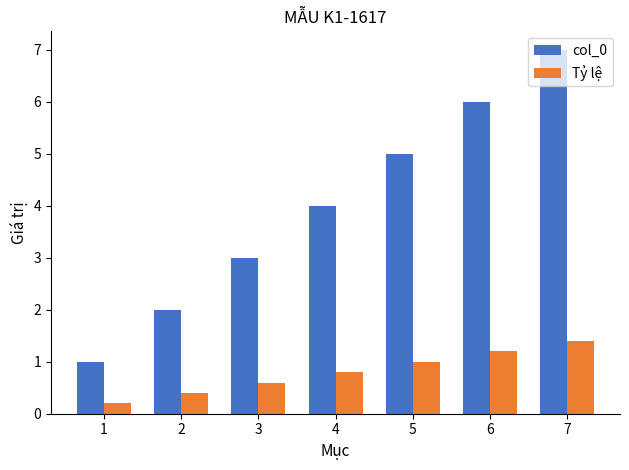

How many series are shown in this chart?

2